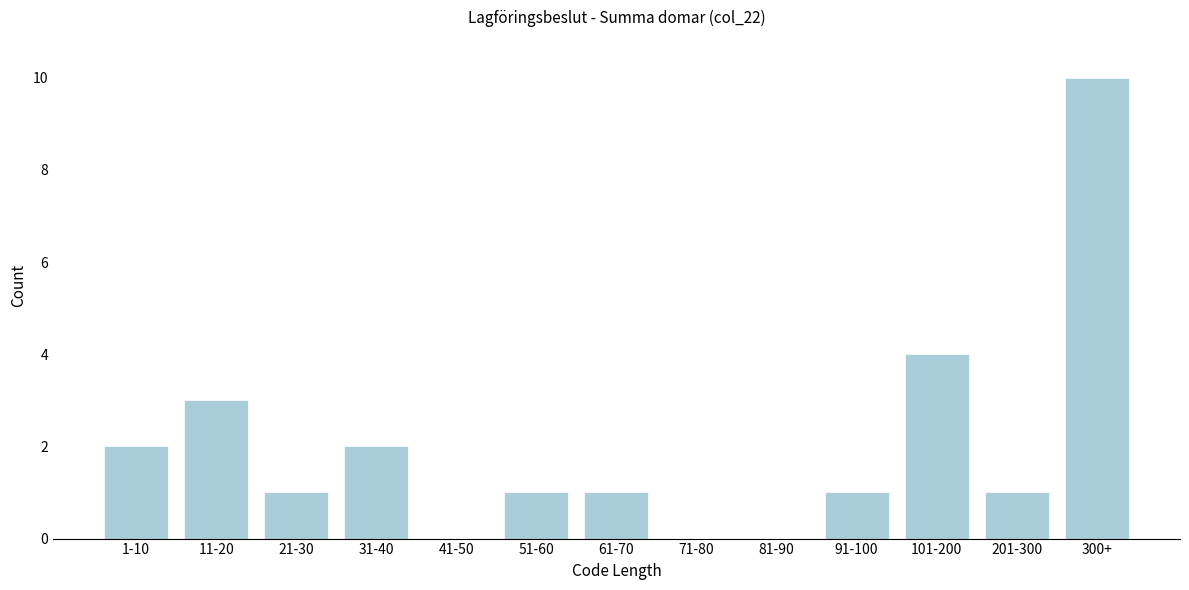

Reading left to right, what are all the values shown in this chart?

1-10=2	11-20=3	21-30=1	31-40=2	41-50=0	51-60=1	61-70=1	71-80=0	81-90=0	91-100=1	101-200=4	201-300=1	300+=10